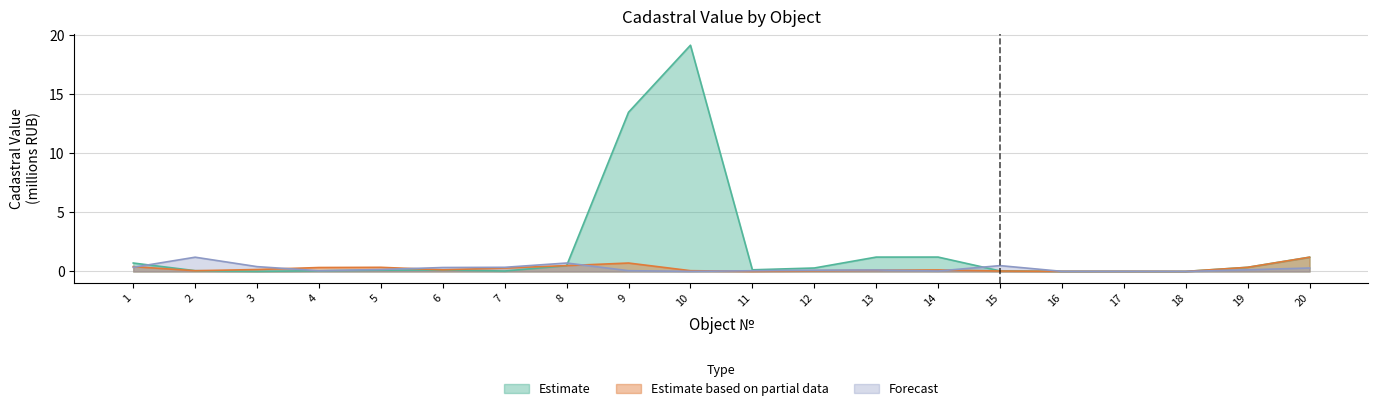

True or false: Estimate has a value of 0.1 at 4.

True